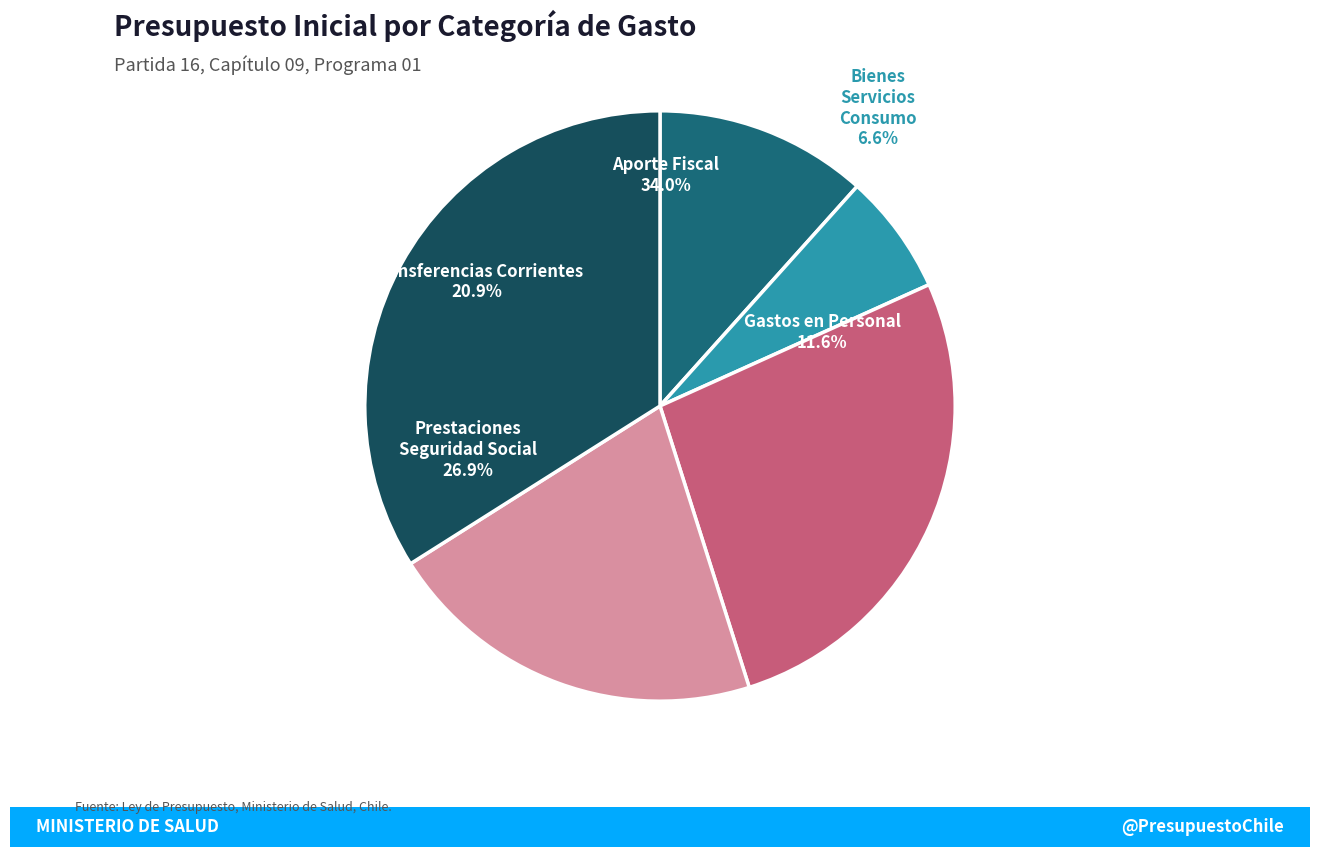

What percentage is the Bienes y Servicios de Consumo slice, to the nearest percent?

7%